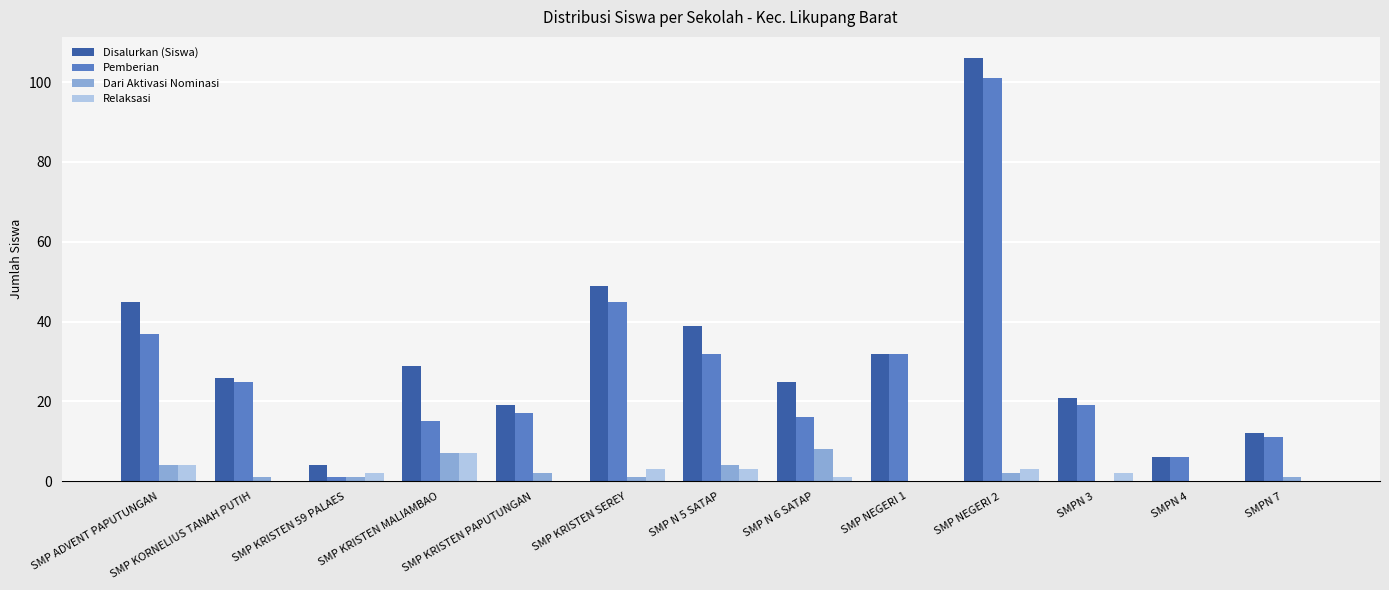

Which series has the widest spread of values?

Disalurkan (Siswa)